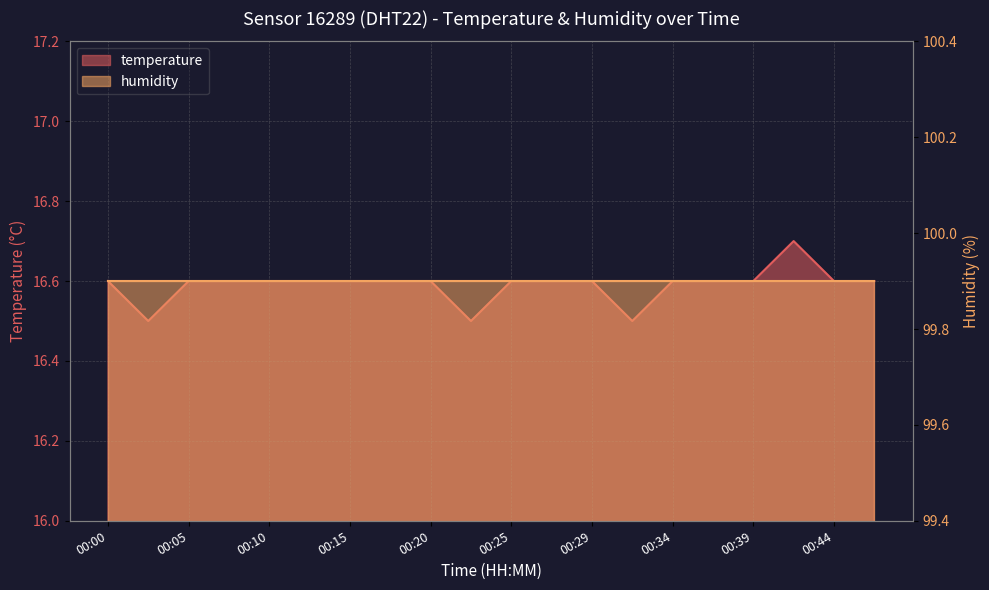

What is the average value?

16.6